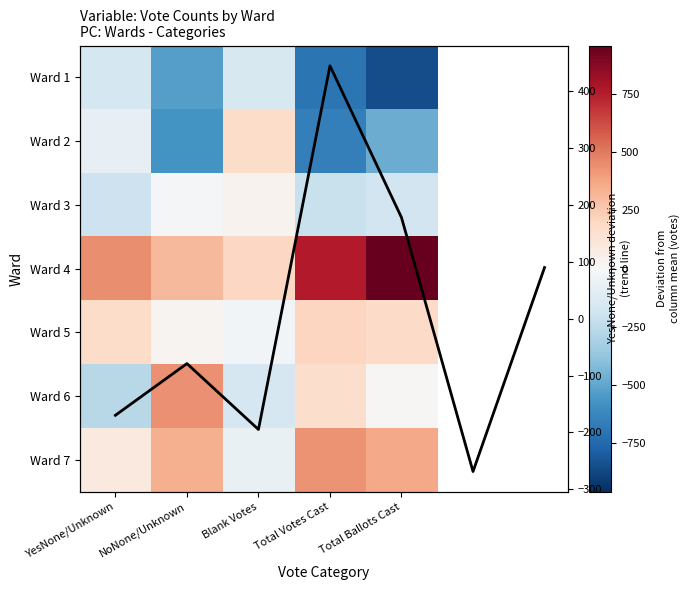

How many values in the Ward 4 series exceed 445?

2